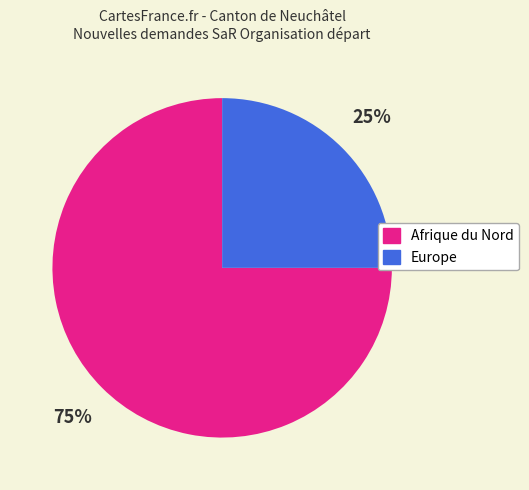

To the nearest percent, what is the difference between the largest and smallest slice percentages?

50%